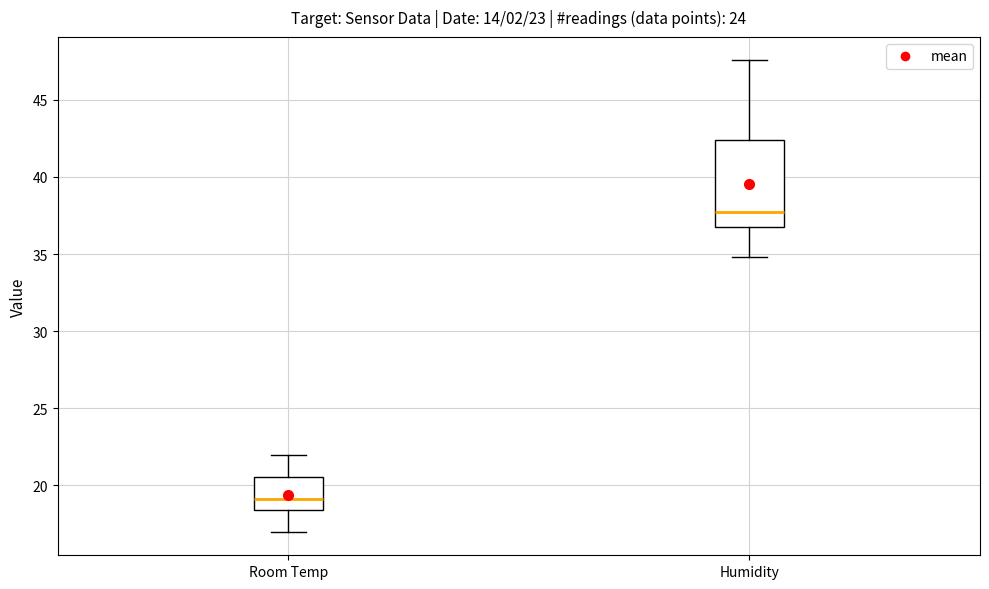

Comparing the boxes themselves (not the whiskers), which one is the tallest?

Humidity